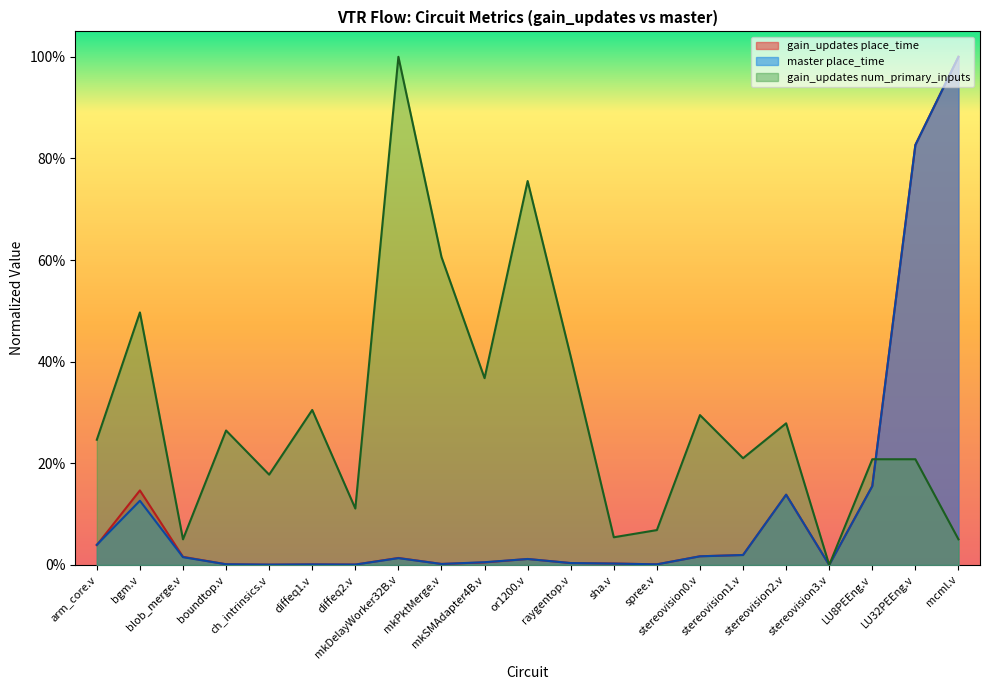

Which series has the widest spread of values?

gain_updates num_primary_inputs